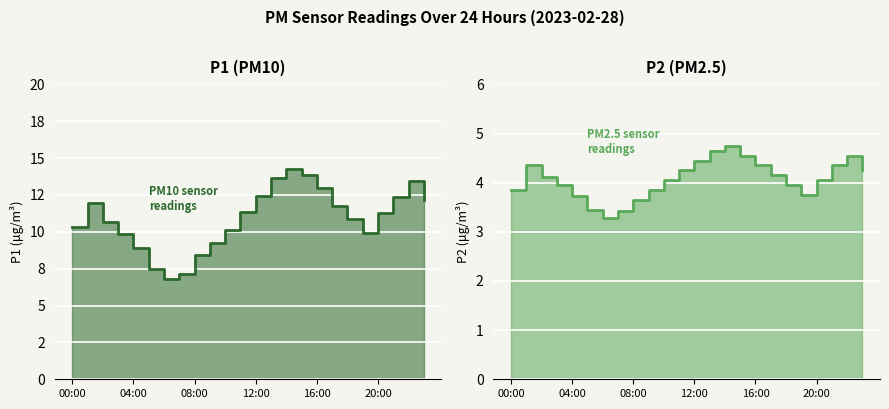

The P2 series shows 1.2 at 02:00. True or false?

False